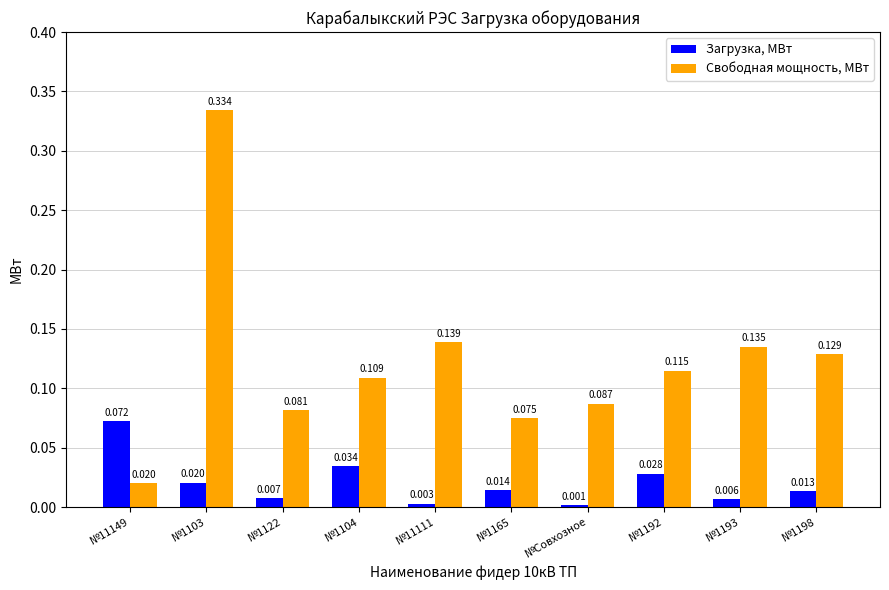

Between №Совхозное and №1192, which series saw the biggest shift?

Свободная мощность, МВт